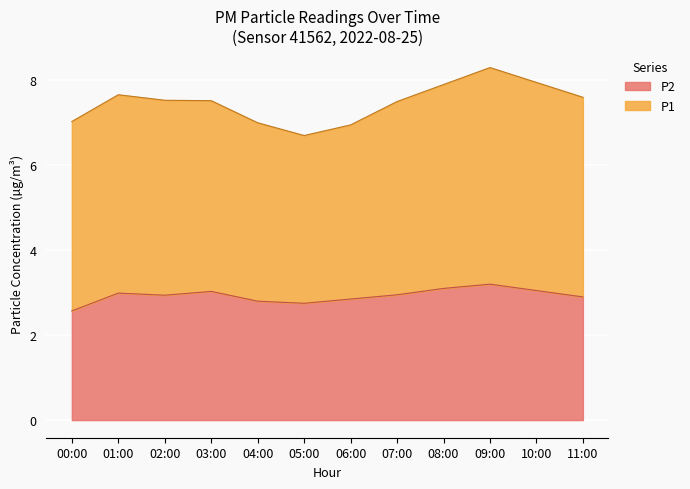

How many lines are shown in the chart?

2